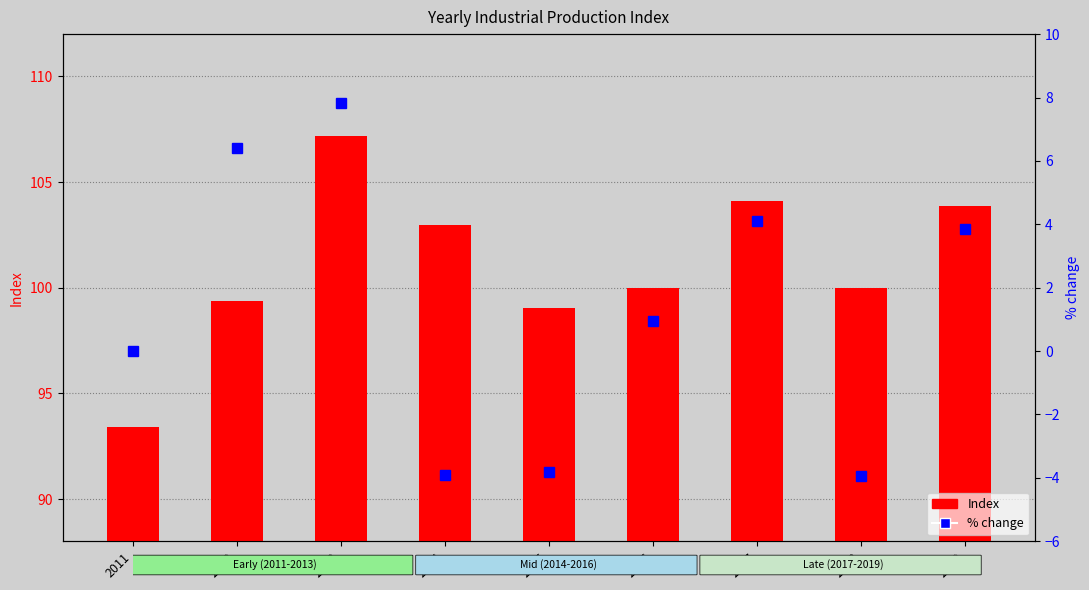

The value of Index at 2012 is 99.4. True or false?

True